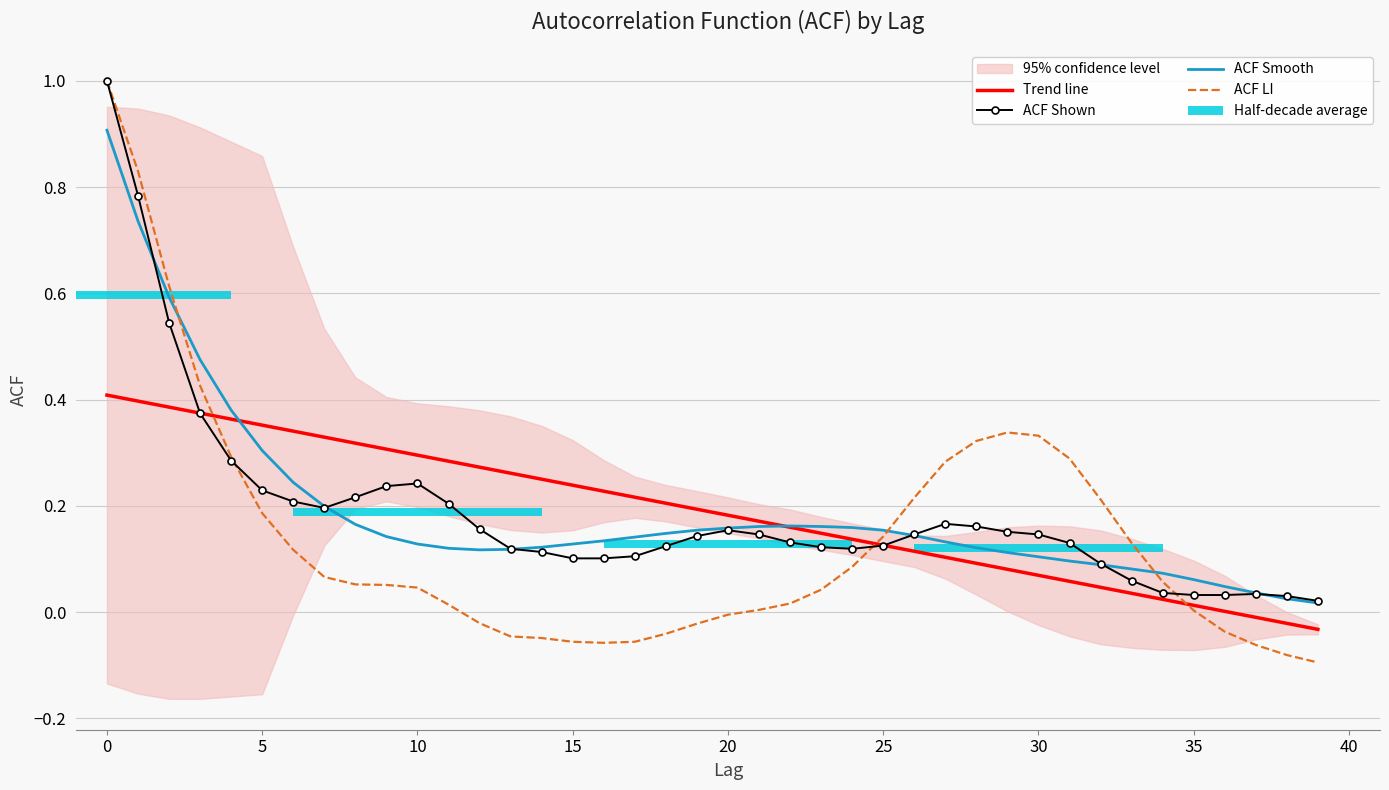

Is it true that ACF Shown equals 0.1 at 10?

False